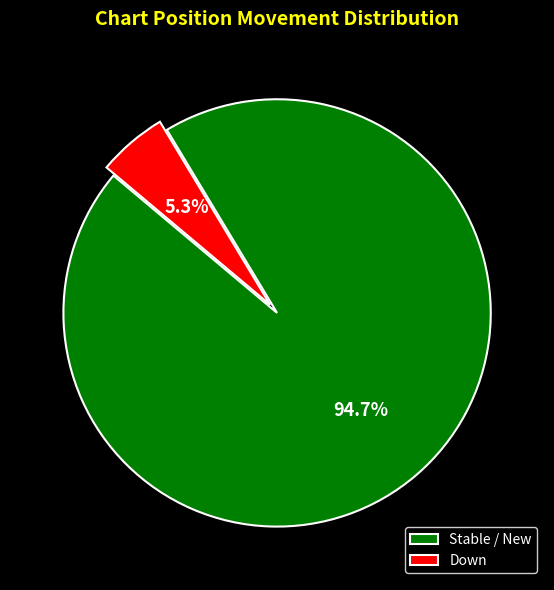

What is the smallest slice in the pie chart?

Down